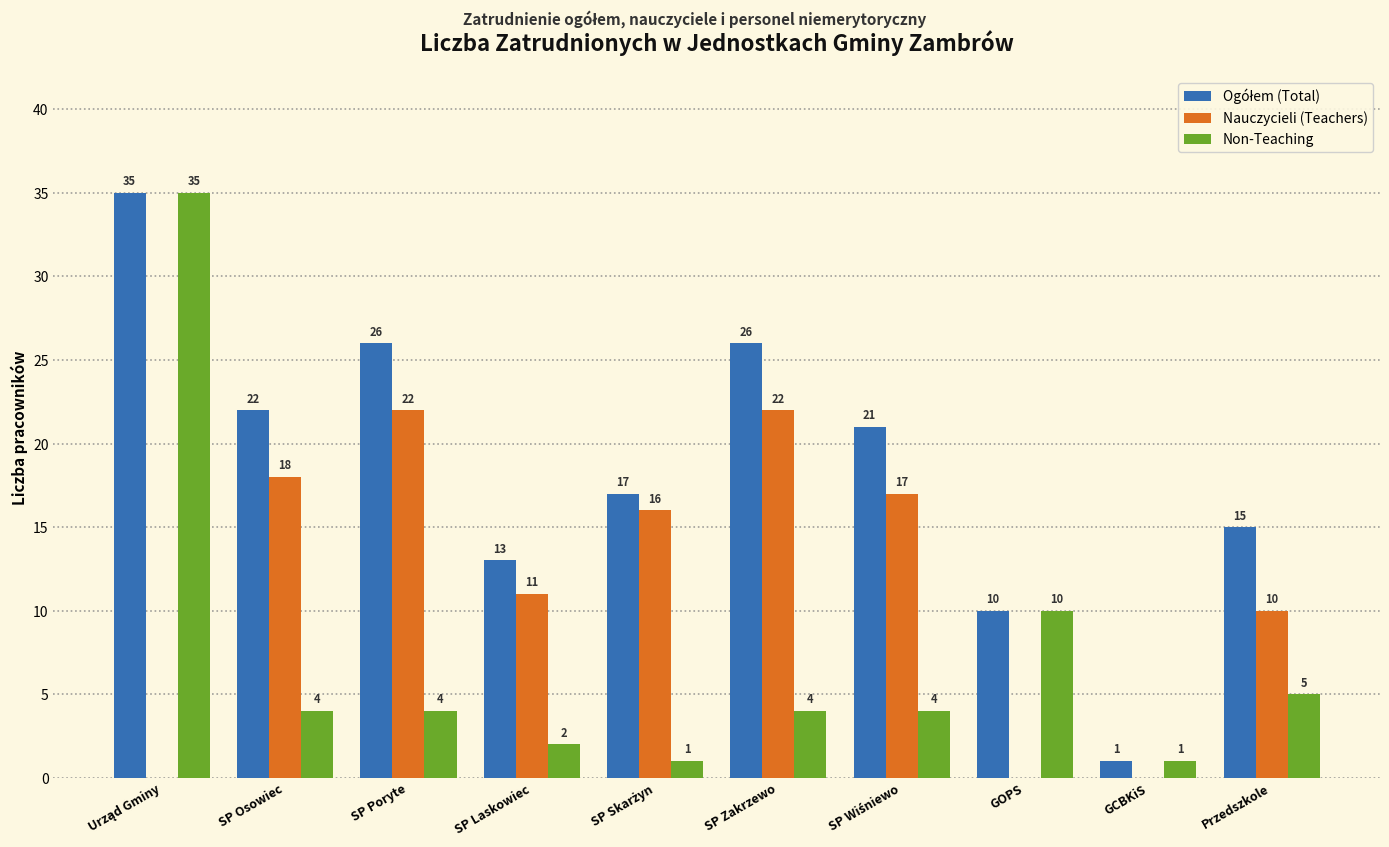

What is the maximum value shown in the chart?

35